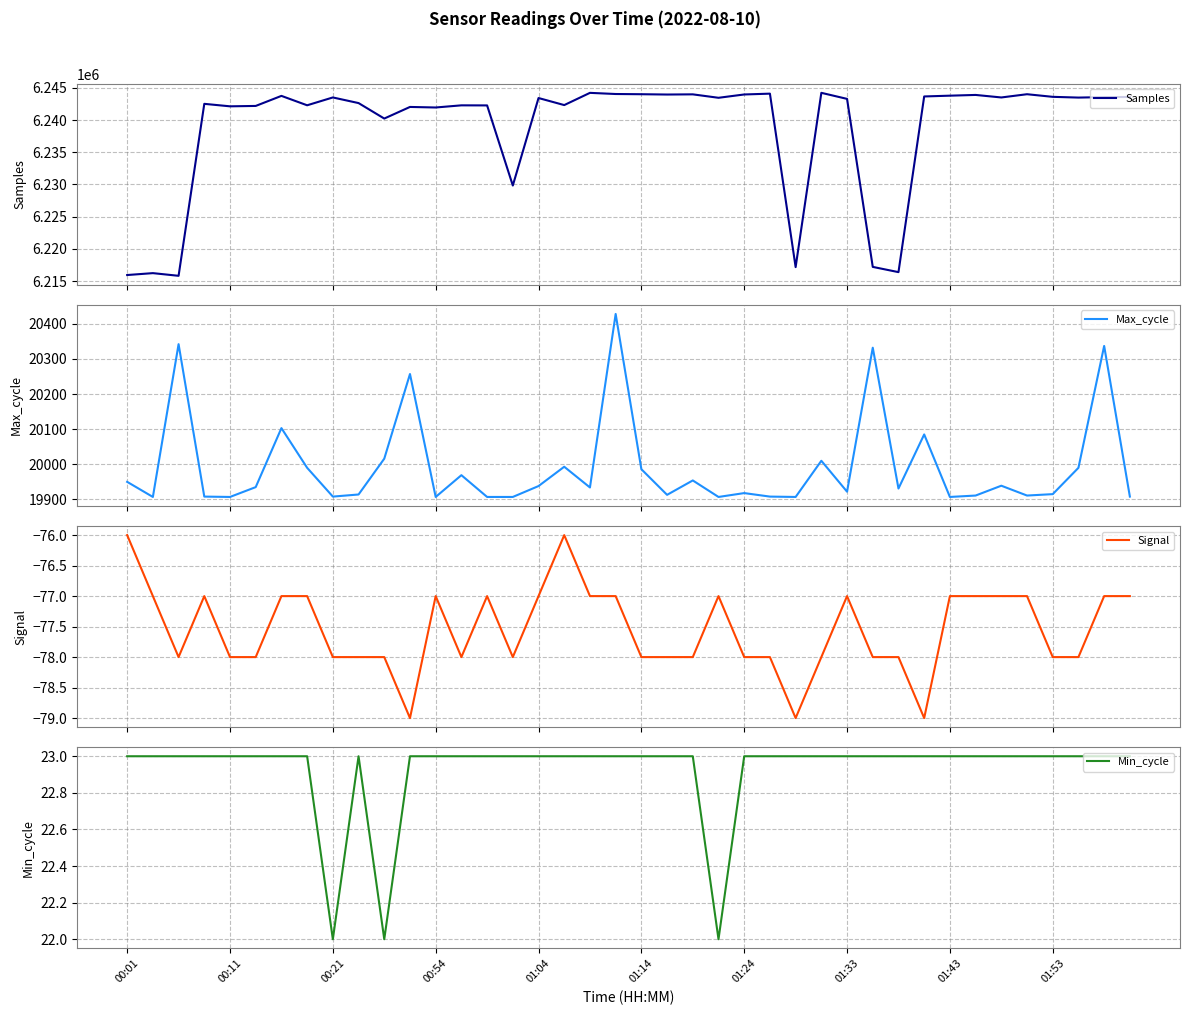

True or false: Max_cycle and Samples intersect in this chart.

False